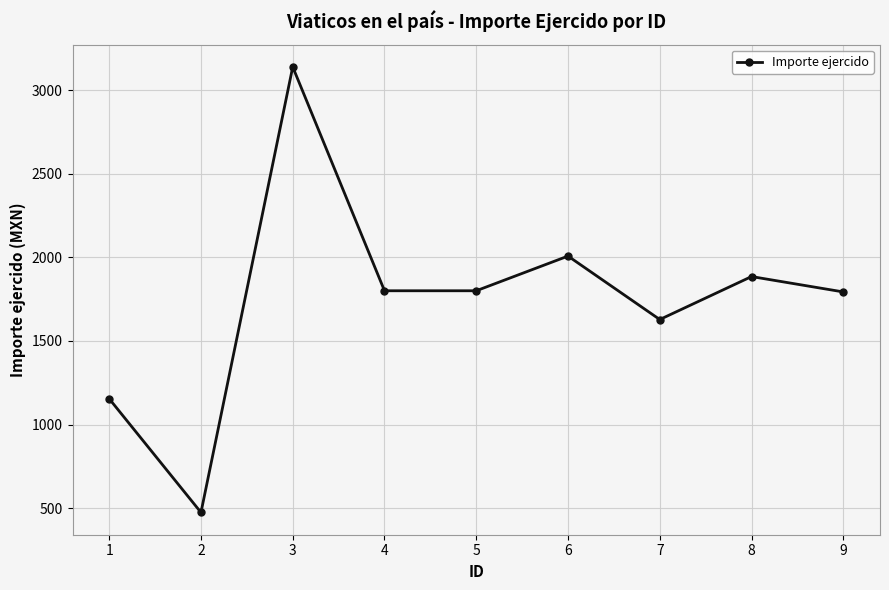

What is the change in value from 1 to 6?

+853.5